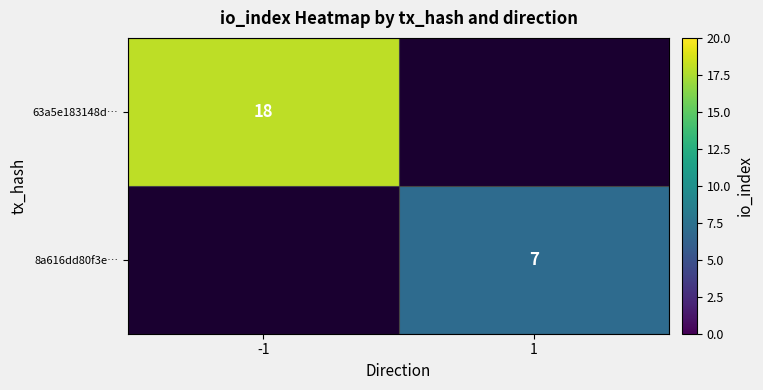

The 63a5e183148d… series shows 24 at -1. True or false?

False